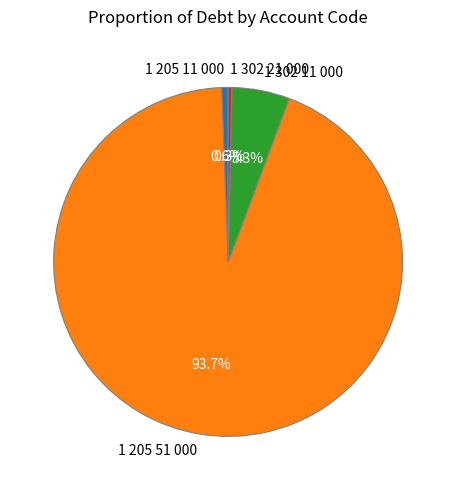

Approximately how many times larger is the value at 1 302 21 000 compared to 1 205 11 000?

0.6